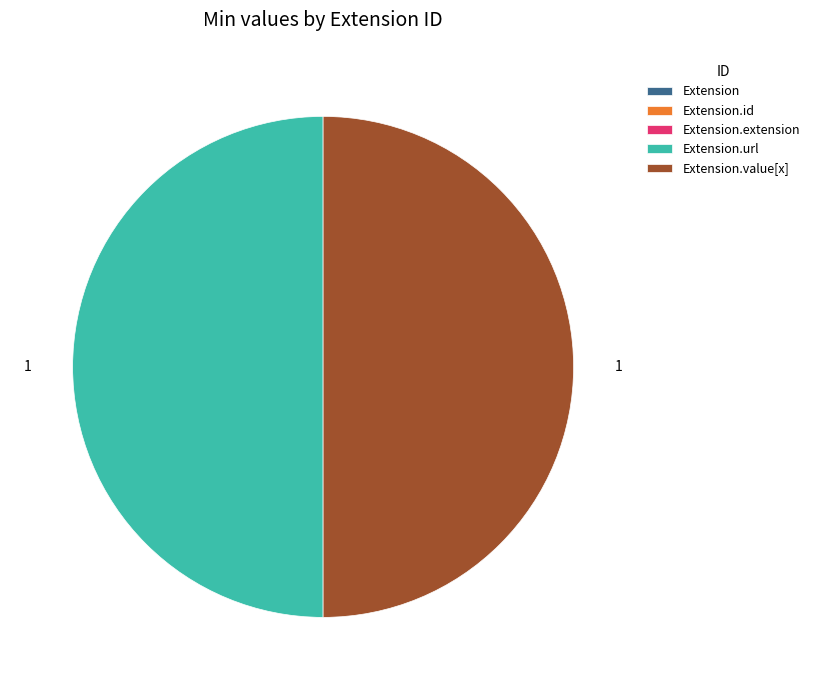

Which slice is the largest?

Extension.url